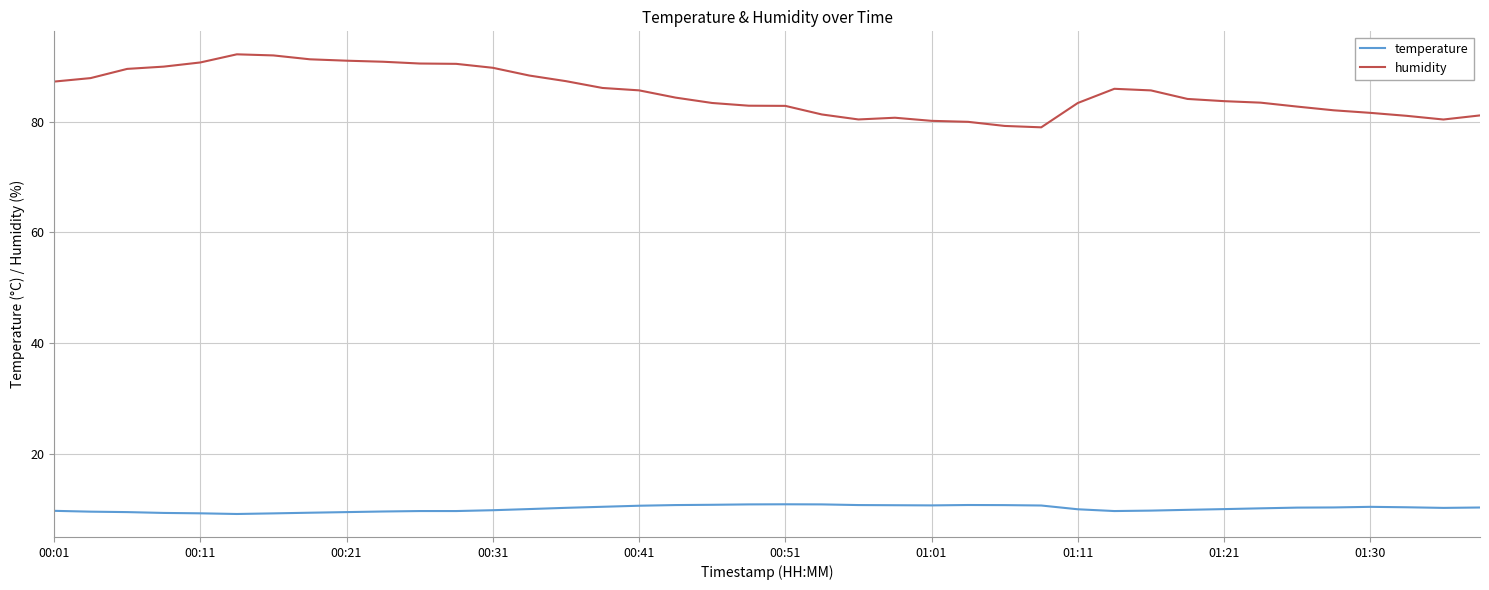

True or false: humidity and temperature cross at least once.

False